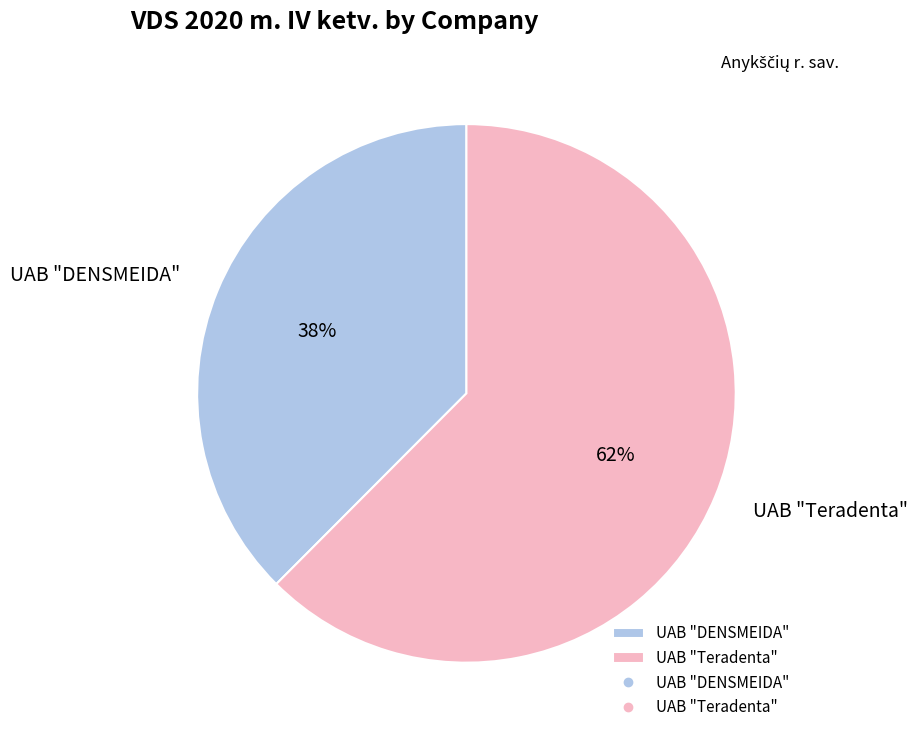

To the nearest percent, what portion does UAB "Teradenta" represent?

62%